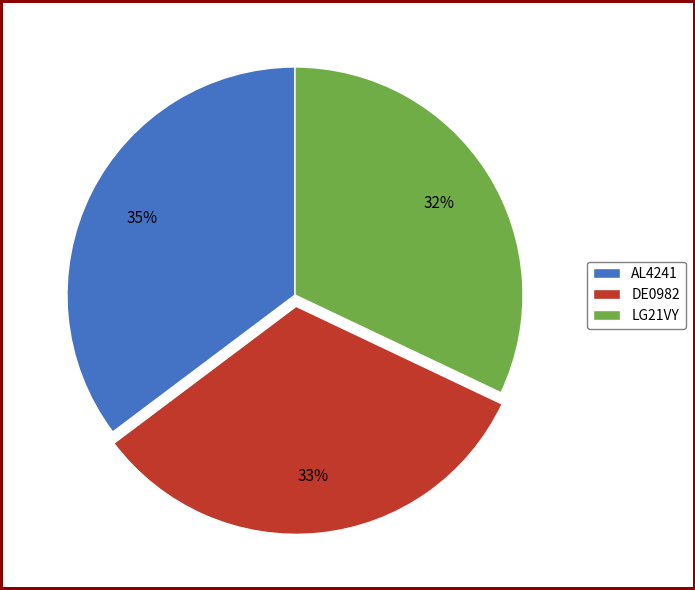

To the nearest percent, what is the difference between the largest and smallest slice percentages?

3%